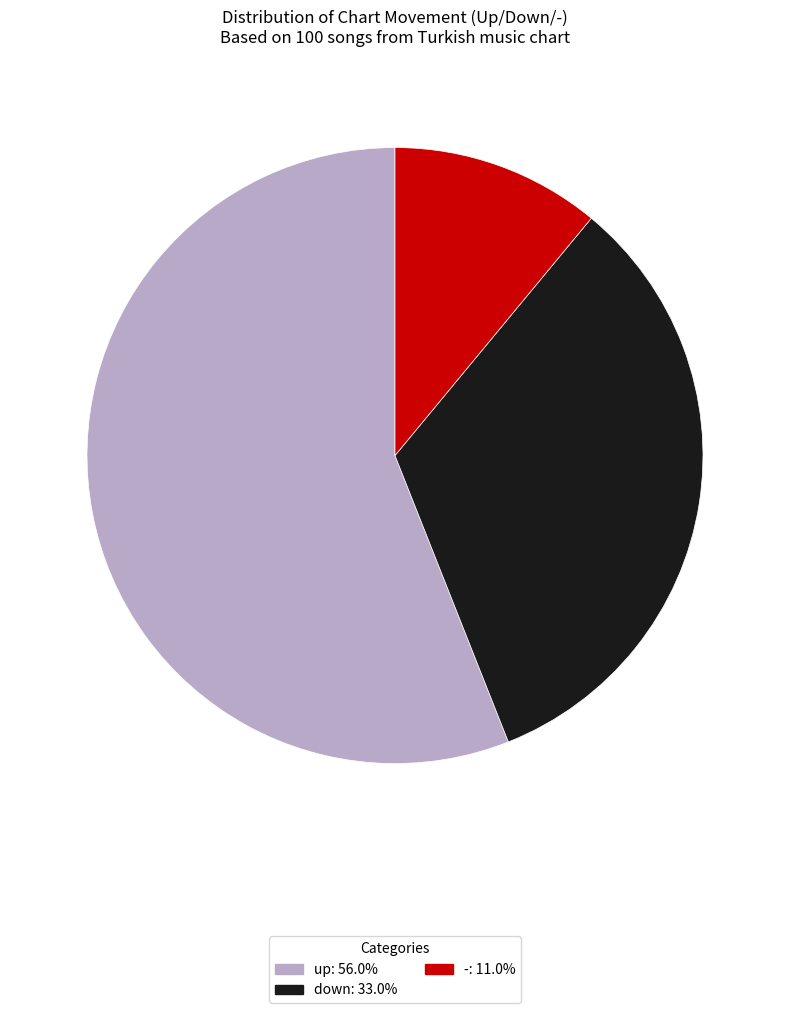

Which category accounts for the majority?

up